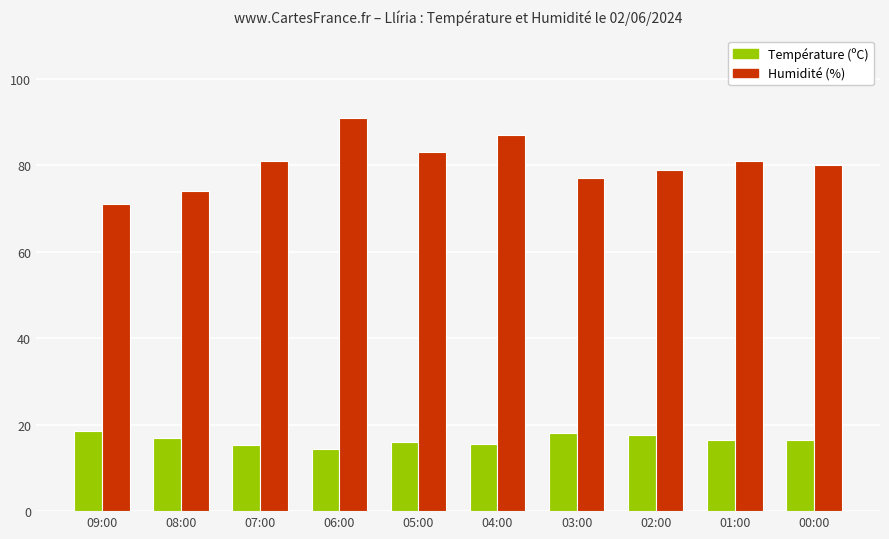

Read the Humidité (%) value at 04:00.

87.0